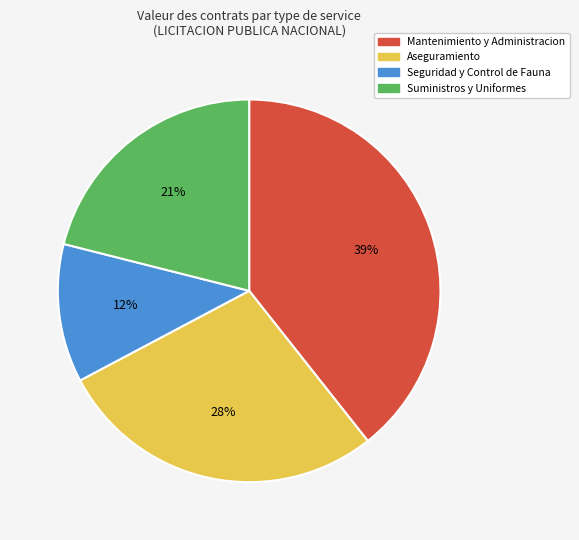

Does any single category account for the majority?

No